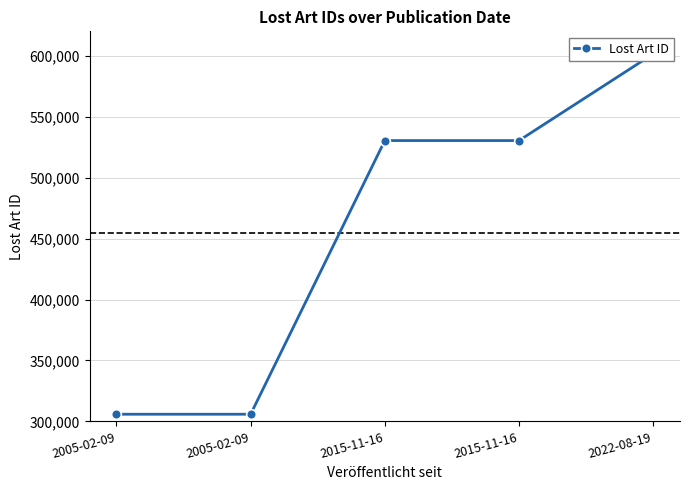

List the labels in order of value, smallest first.

2005-02-09, 2005-02-09, 2015-11-16, 2015-11-16, 2022-08-19